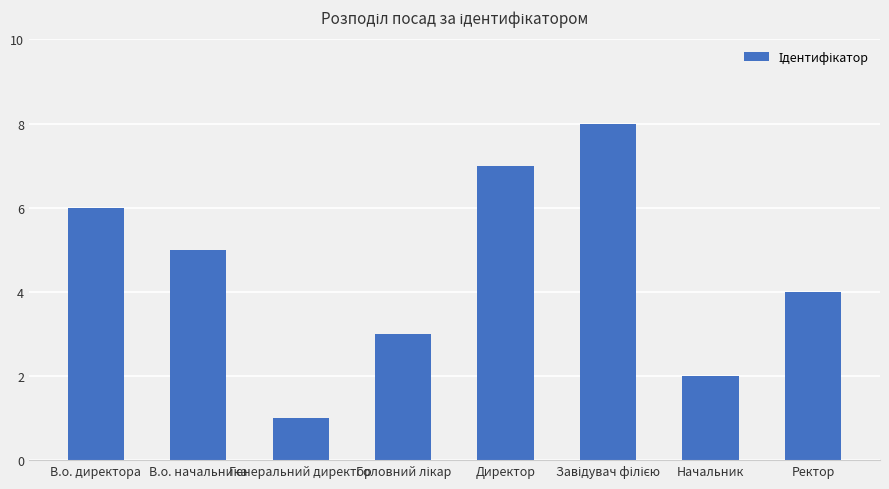

What is the label of the 6th bar from the right?

Генеральний директор